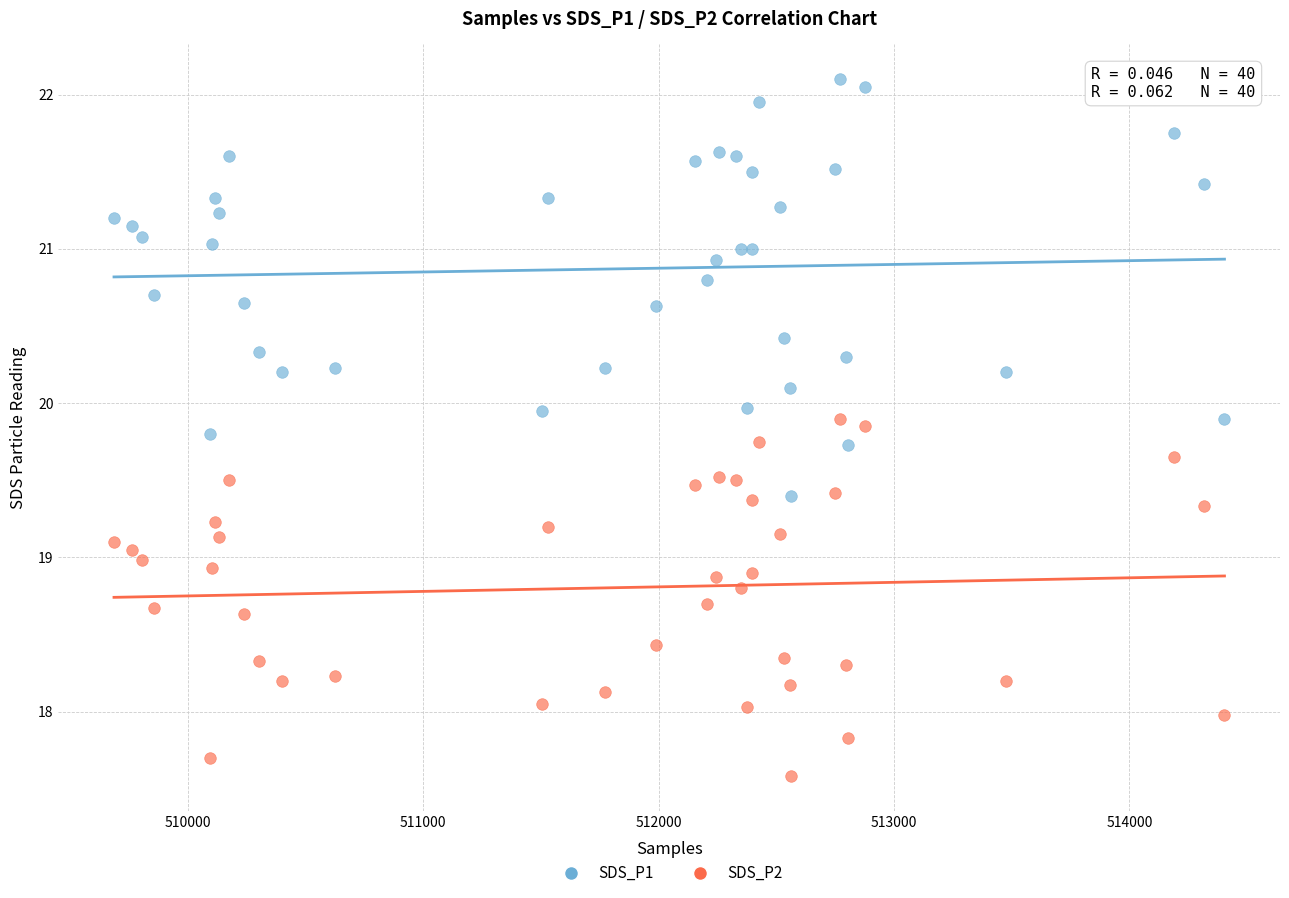

Which series has the widest spread of Y values?

SDS_P1